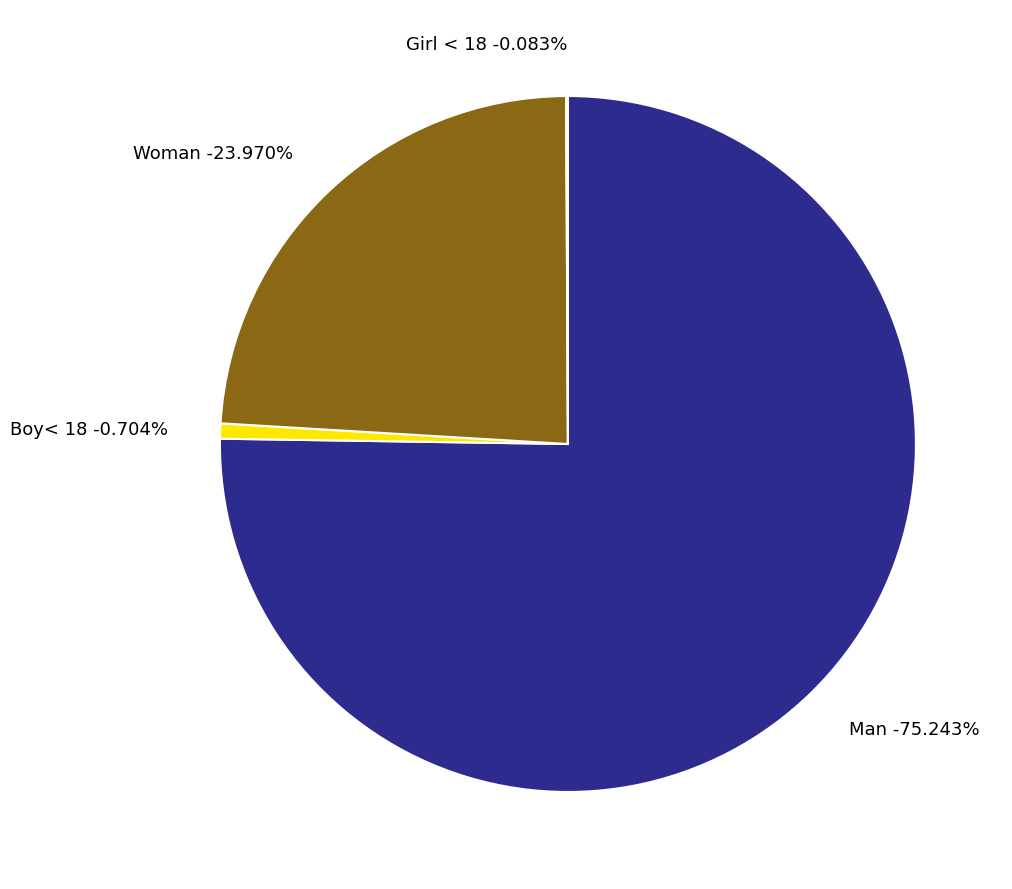

True or false: Boy< 18 accounts for 11% of the total.

False